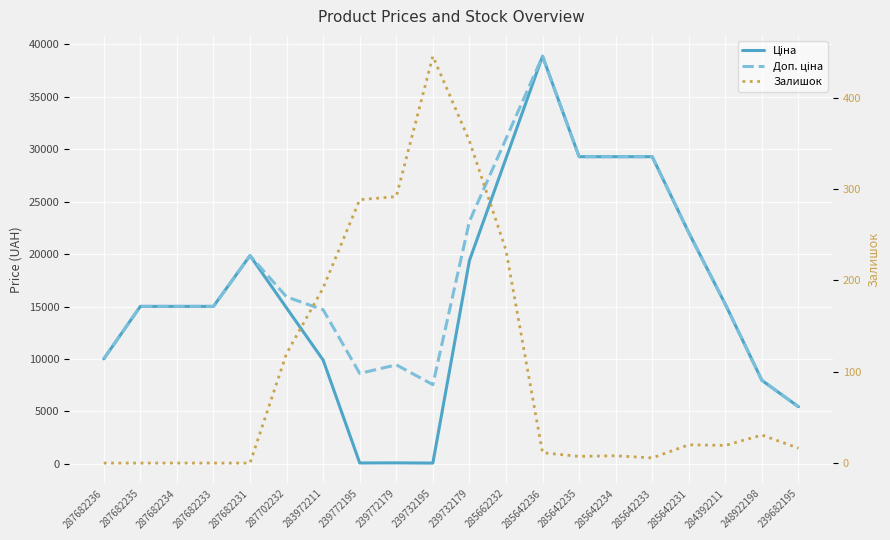

List the labels in order of Ціна value, smallest first.

239732195, 239772195, 239772179, 239682195, 248922198, 283972211, 287682236, 287702232, 287682235, 287682234, 287682233, 284392211, 239732179, 287682231, 285642231, 285662232, 285642235, 285642234, 285642233, 285642236